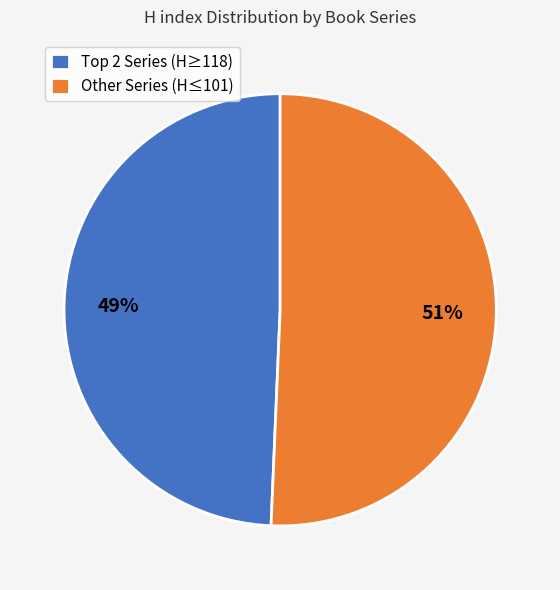

Rank the categories by value from highest to lowest.

Other Series (H≤101), Top 2 Series (H≥118)